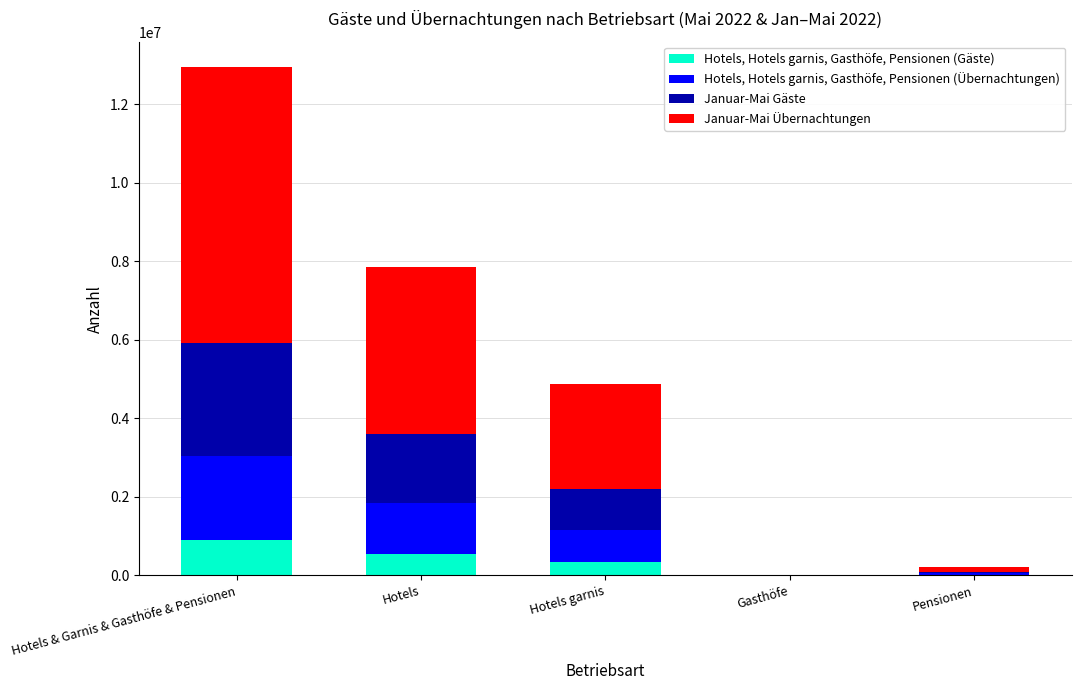

What is the total value across all series at Hotels garnis?

4864555